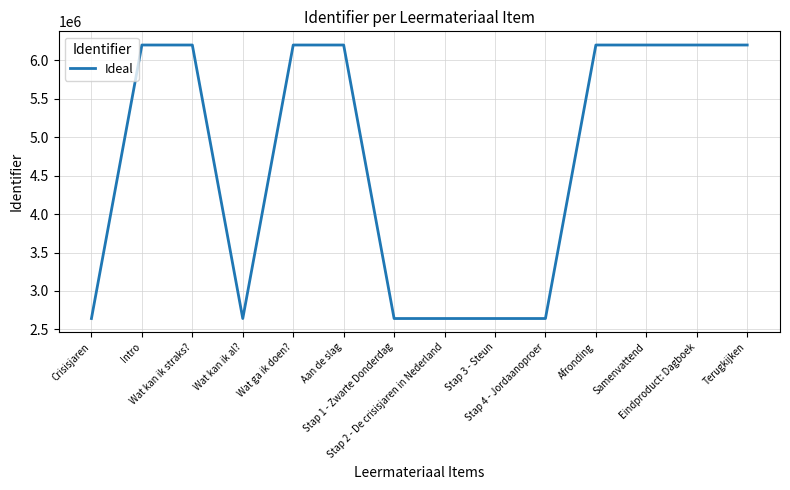

What is the maximum value shown in the chart?

6200555